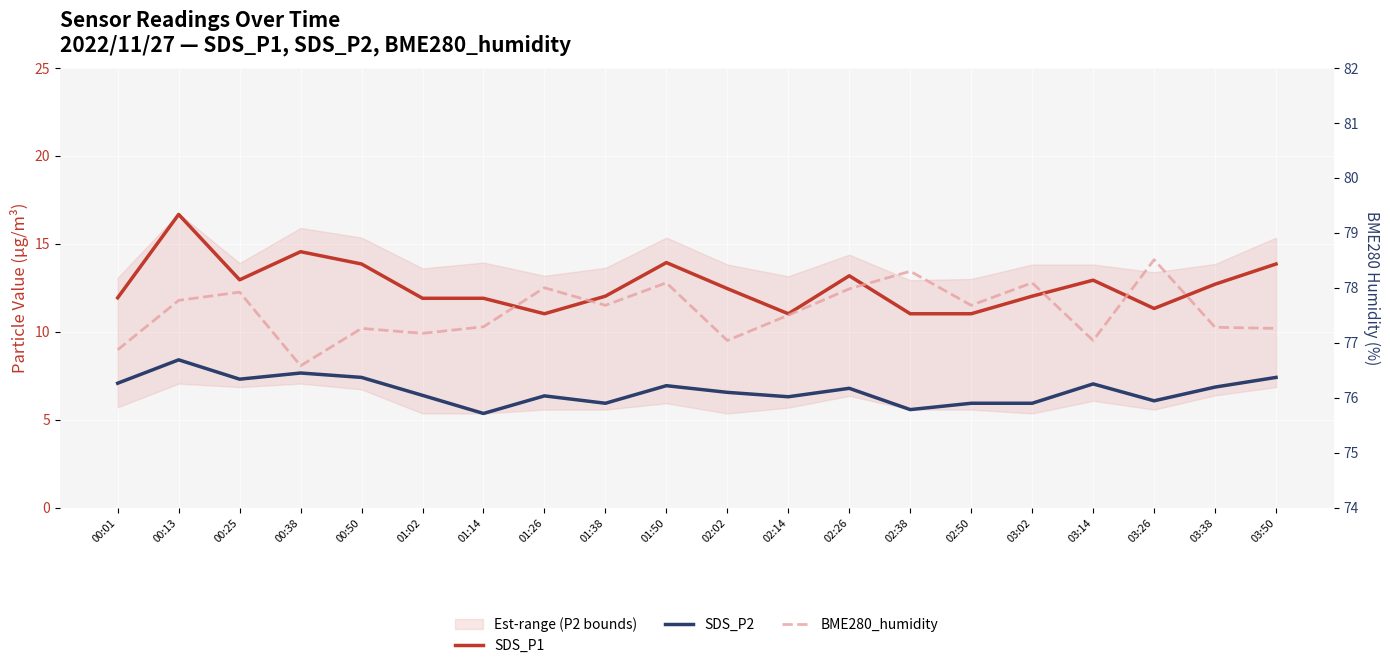

What is the value of the BME280_humidity point at the 3rd from the left?

77.9